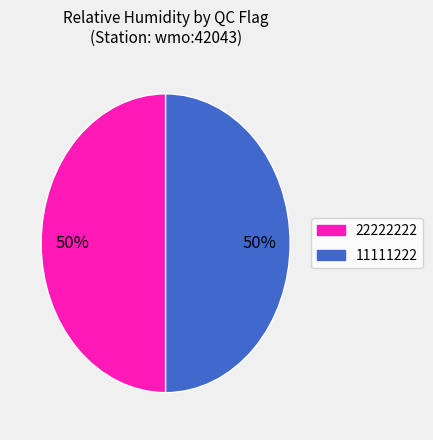

Combined, do 22222222 and 11111222 account for over 50%?

Yes